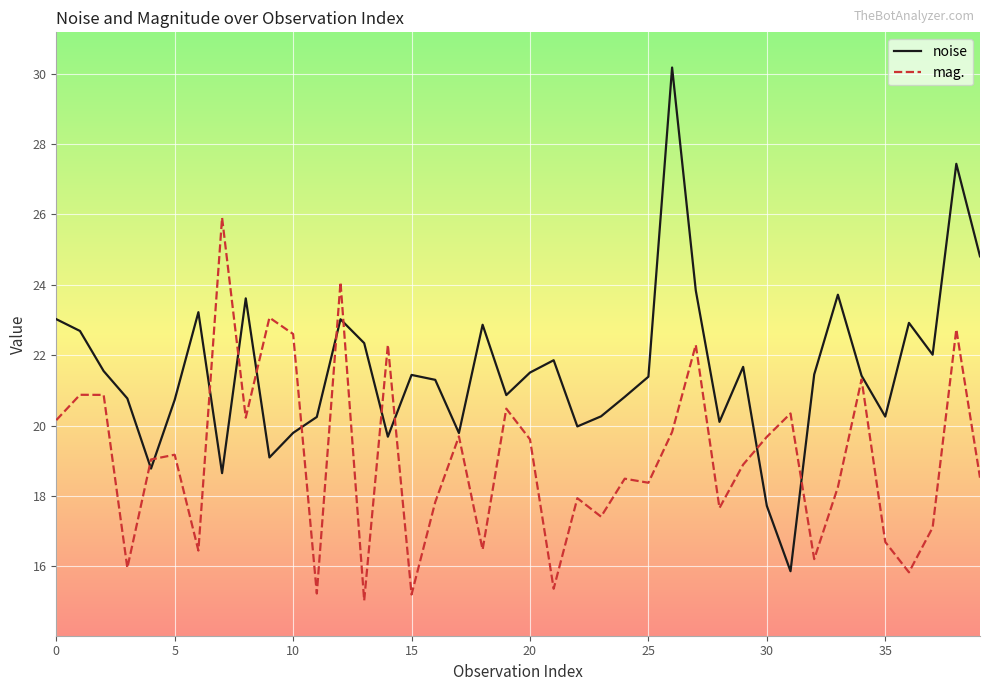

What is the minimum value shown in the chart?

15.0